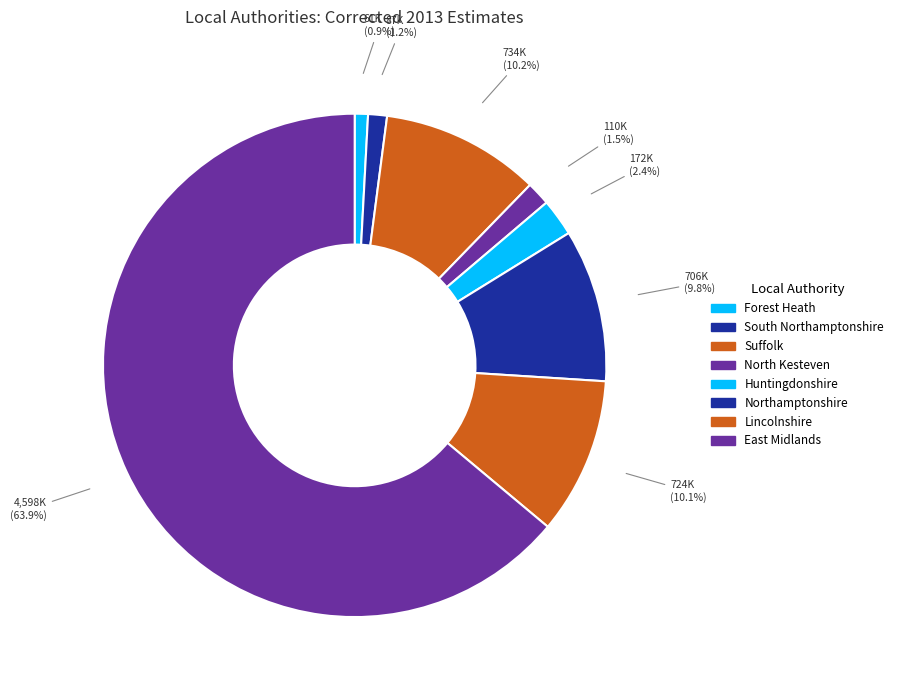

Does any single category account for the majority?

Yes